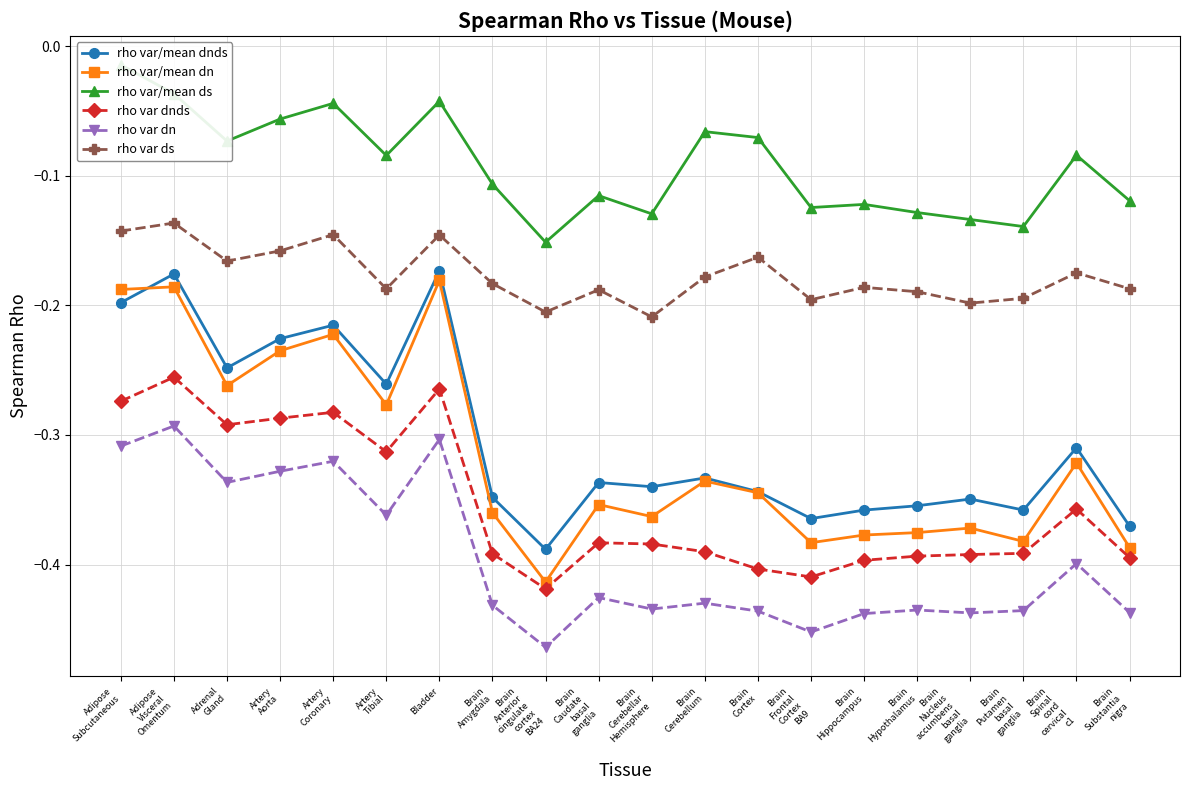

At which category does the chart reach its peak across all series?

Adipose
Subcutaneous